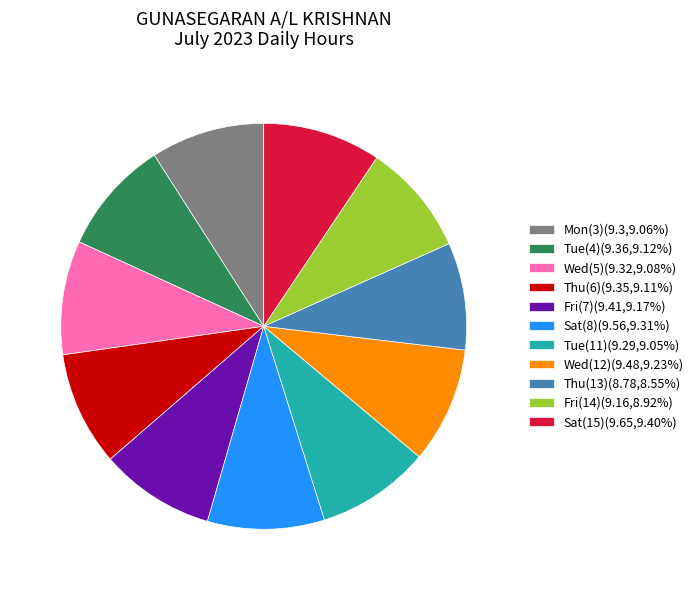

Approximately how many times larger is the value at Fri(7)(9.41,9.17%) compared to Tue(4)(9.36,9.12%)?

1.0